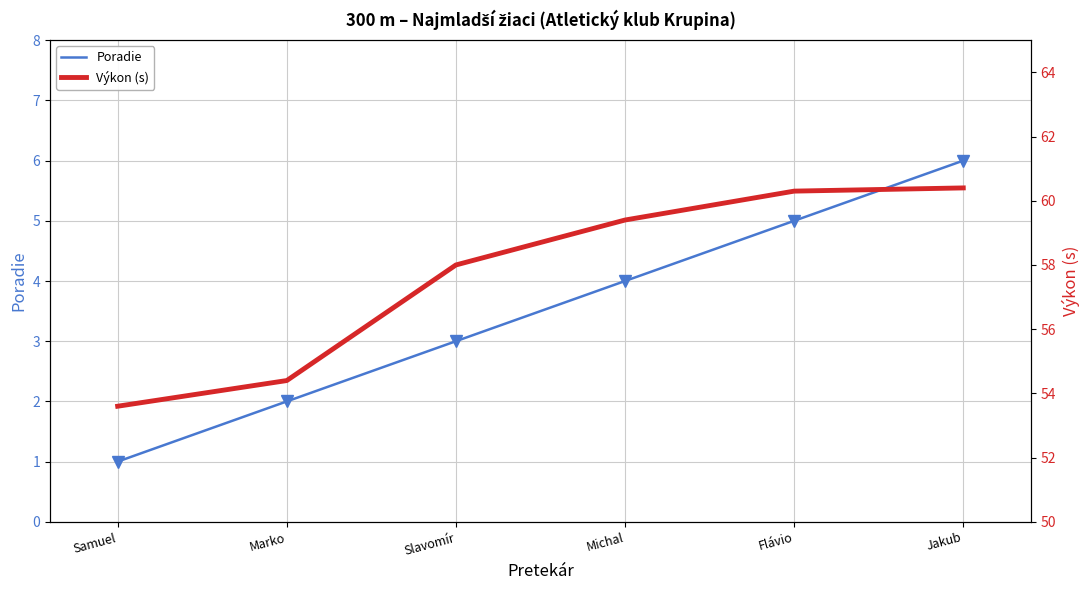

Between Slavomír and Flávio, which series saw the biggest shift?

Výkon (s)